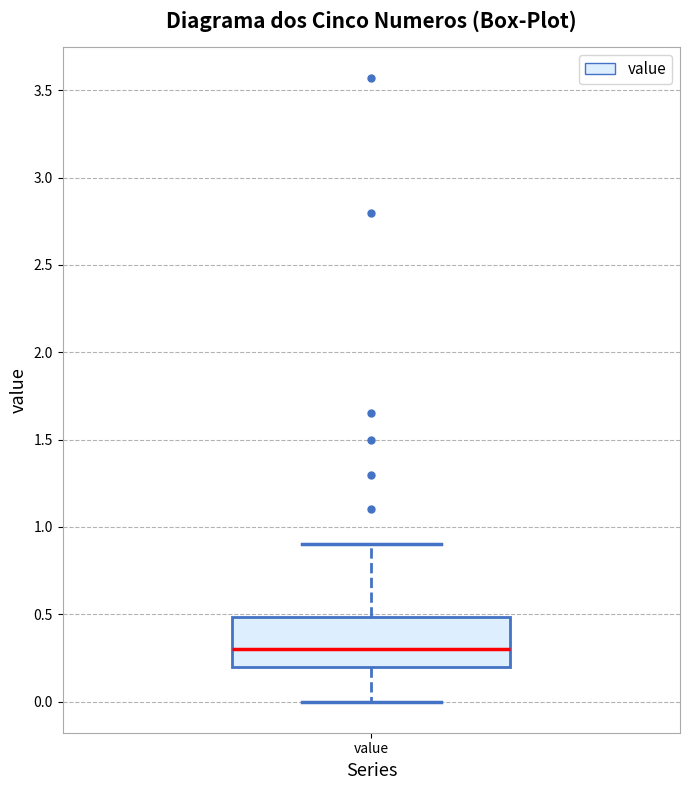

Transcribe this box plot: give where the median line is, the range the box spans, and where the two whiskers end, as read against the y-axis. The values are not printed on the chart, so give them approximately, as read against the axis.

median 0.3, box 0.2 to 0.5, whiskers 0.0 to 0.9